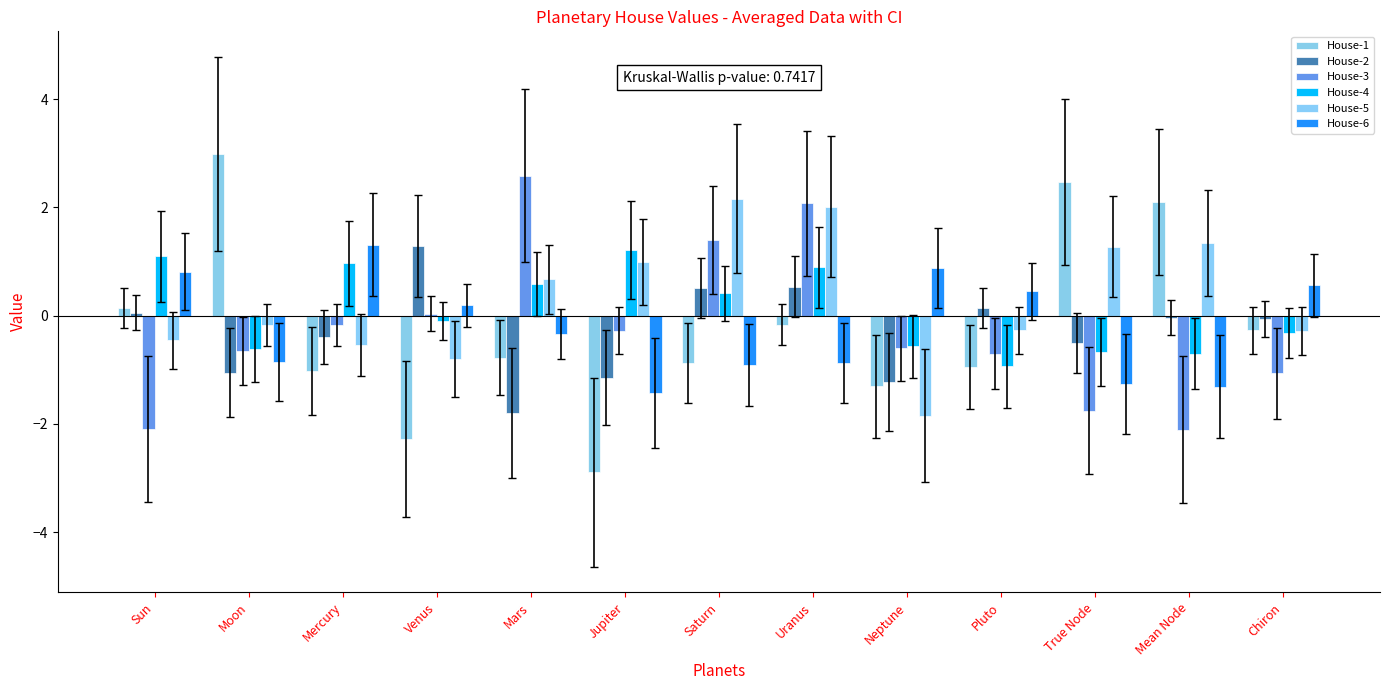

Where does the House-3 series first go above 0?

Venus